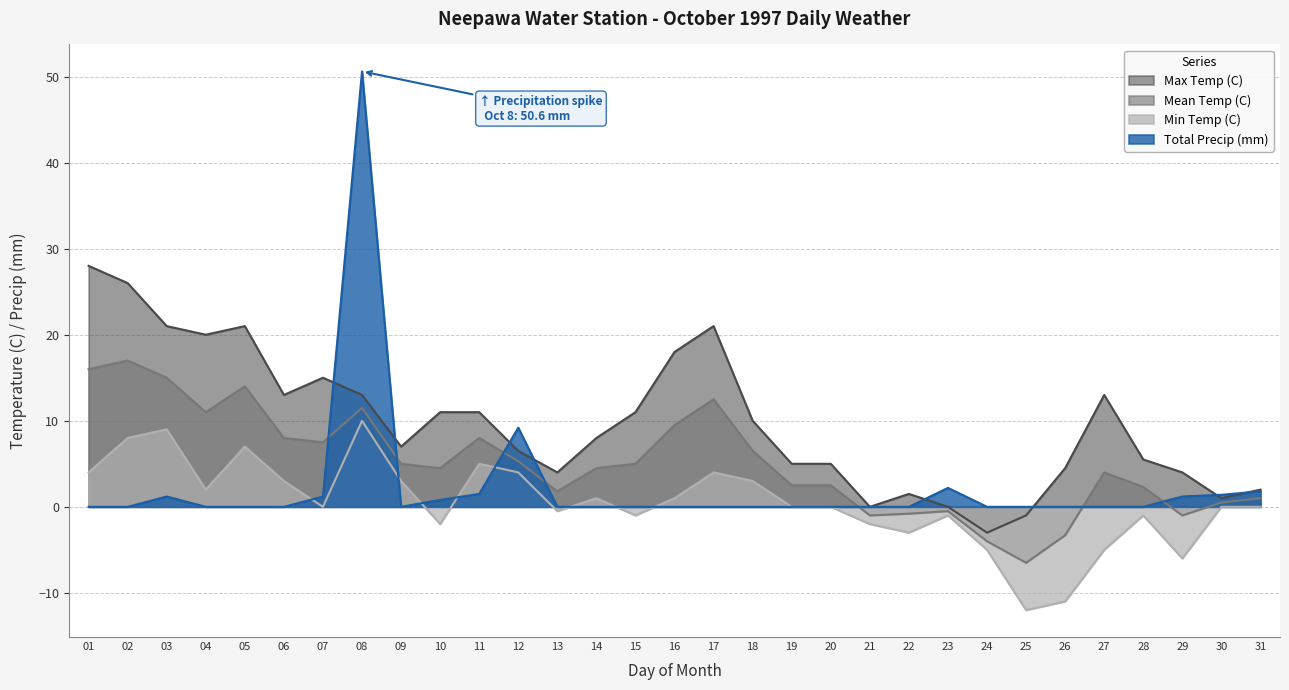

Is it true that Min Temp (C) equals -2.0 at 10?

True